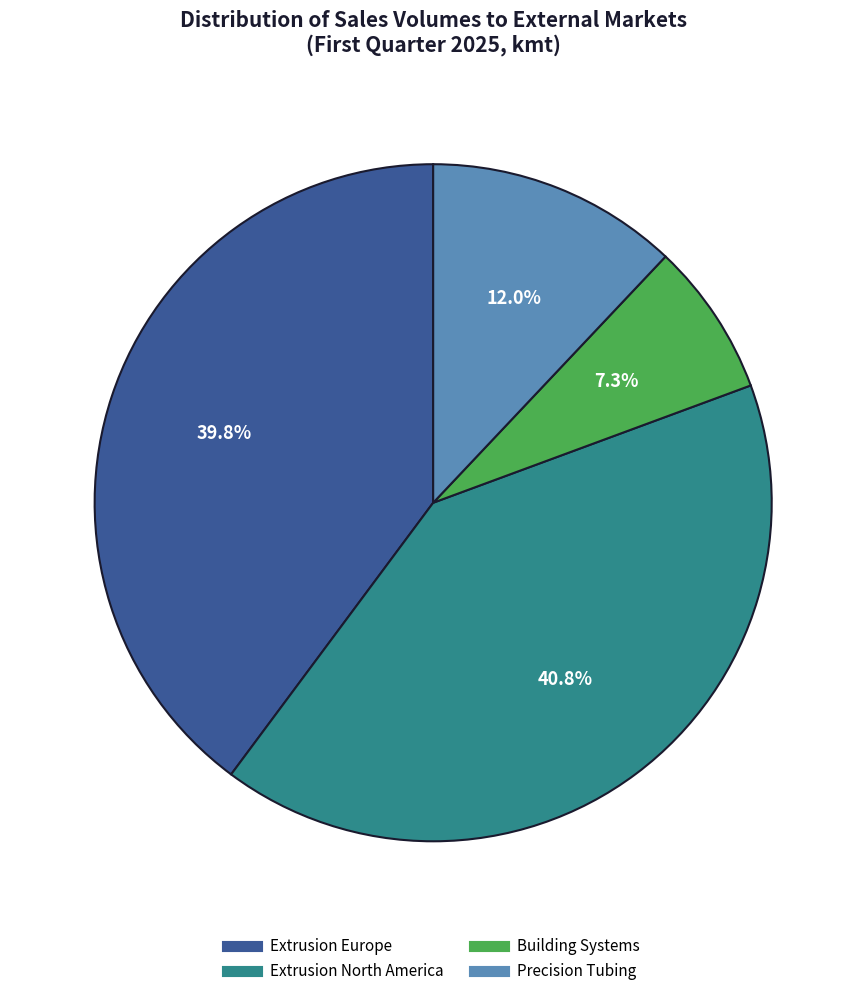

Rank the categories by value from highest to lowest.

Extrusion North America, Extrusion Europe, Precision Tubing, Building Systems